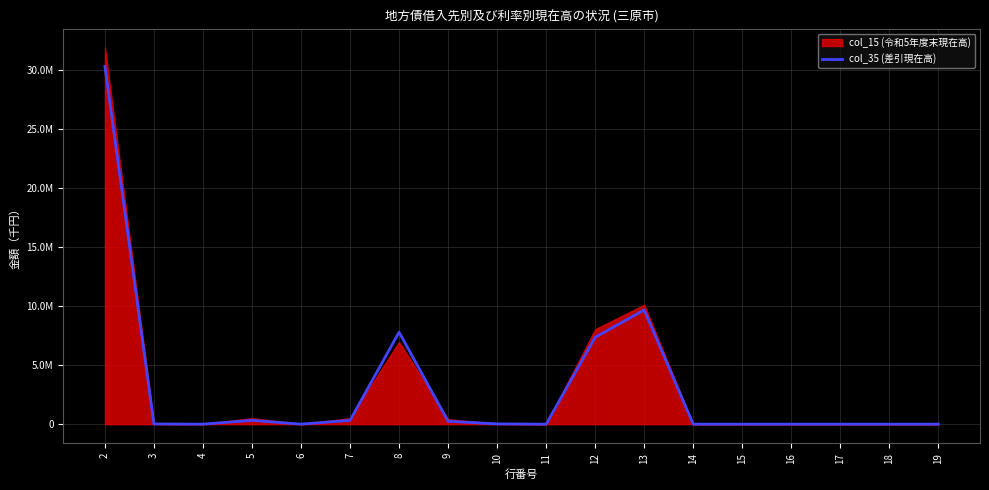

What is the change in value from 9 to 12?

+7122383